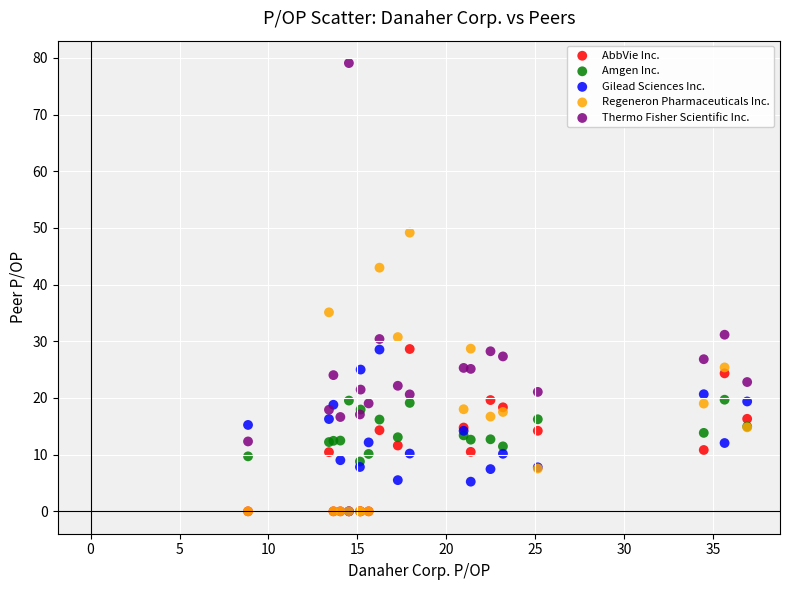

In the Thermo Fisher Scientific Inc. series, what Y value is closest to 45?

31.2